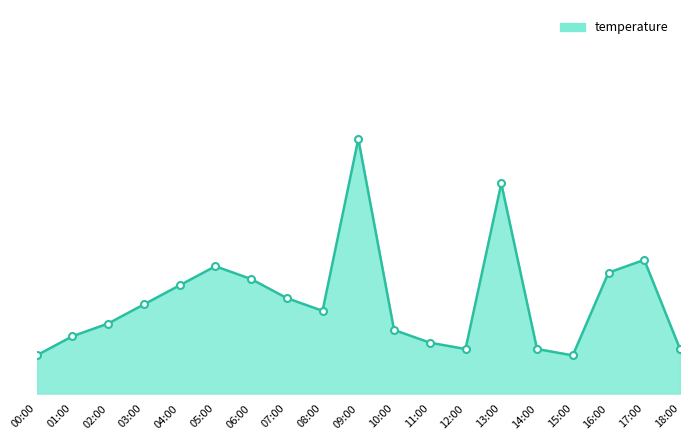

Does the chart have visible grid lines?

No